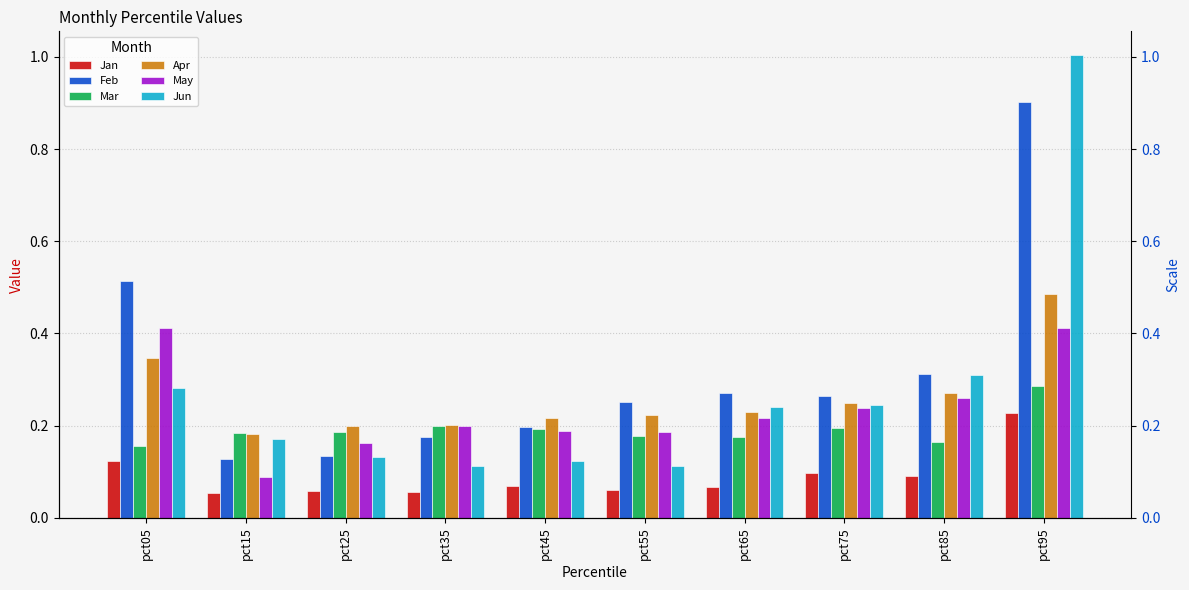

Which category has the lowest value across all series?

pct15